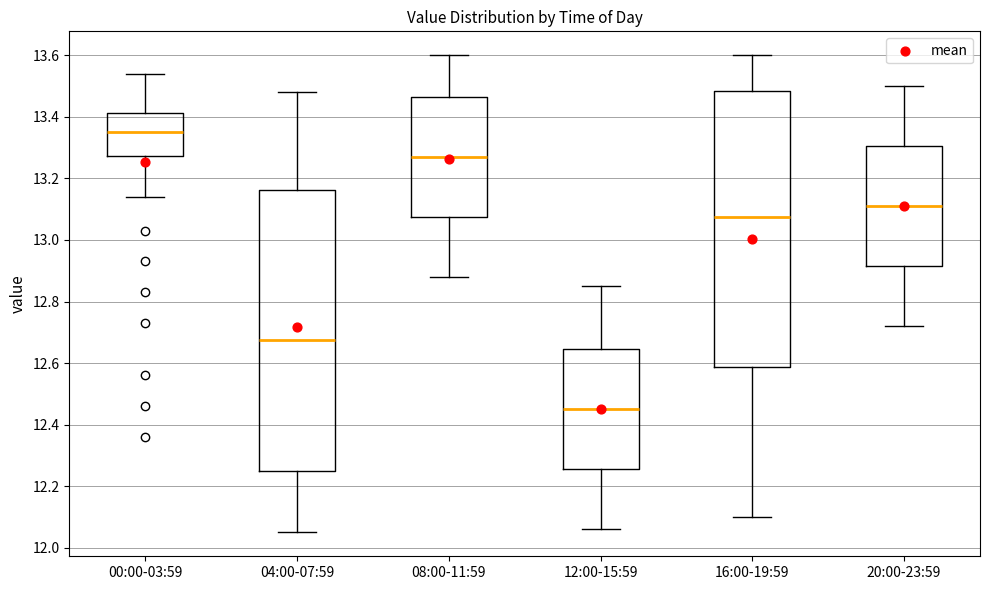

Which box's median line is the highest?

00:00-03:59